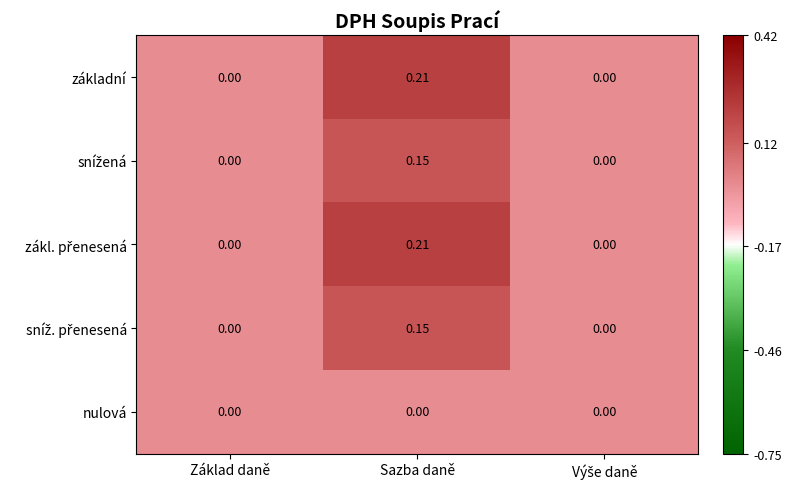

At which category does the chart reach its peak across all series?

Sazba daně